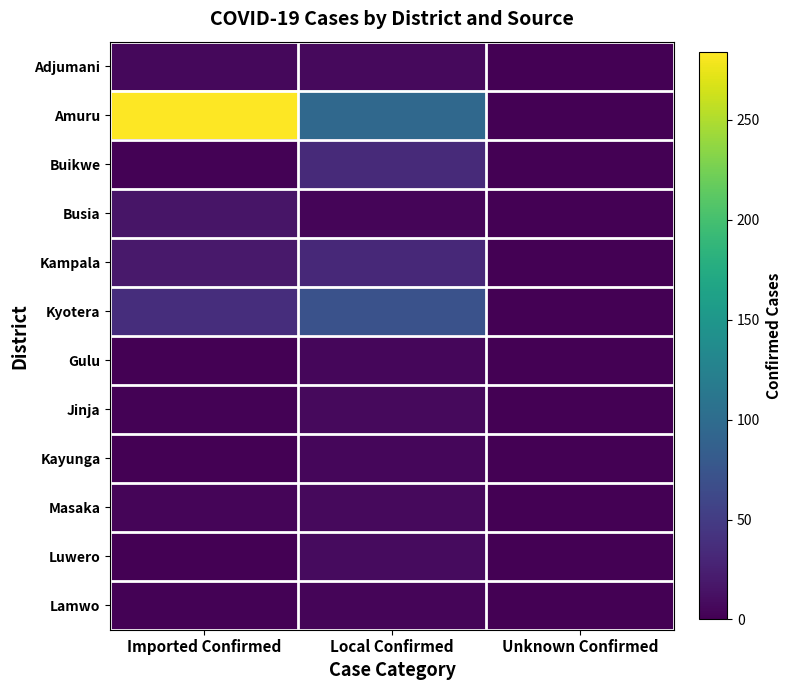

Reading right to left, what are all the values shown in this chart?

Adjumani: Unknown Confirmed=0	Local Confirmed=7	Imported Confirmed=6
Amuru: Unknown Confirmed=0	Local Confirmed=96	Imported Confirmed=284
Buikwe: Unknown Confirmed=0	Local Confirmed=34	Imported Confirmed=2
Busia: Unknown Confirmed=0	Local Confirmed=4	Imported Confirmed=16
Kampala: Unknown Confirmed=0	Local Confirmed=33	Imported Confirmed=19
Kyotera: Unknown Confirmed=0	Local Confirmed=72	Imported Confirmed=37
Gulu: Unknown Confirmed=0	Local Confirmed=5	Imported Confirmed=1
Jinja: Unknown Confirmed=0	Local Confirmed=7	Imported Confirmed=2
Kayunga: Unknown Confirmed=0	Local Confirmed=5	Imported Confirmed=1
Masaka: Unknown Confirmed=0	Local Confirmed=7	Imported Confirmed=4
Luwero: Unknown Confirmed=0	Local Confirmed=8	Imported Confirmed=0
Lamwo: Unknown Confirmed=0	Local Confirmed=4	Imported Confirmed=2